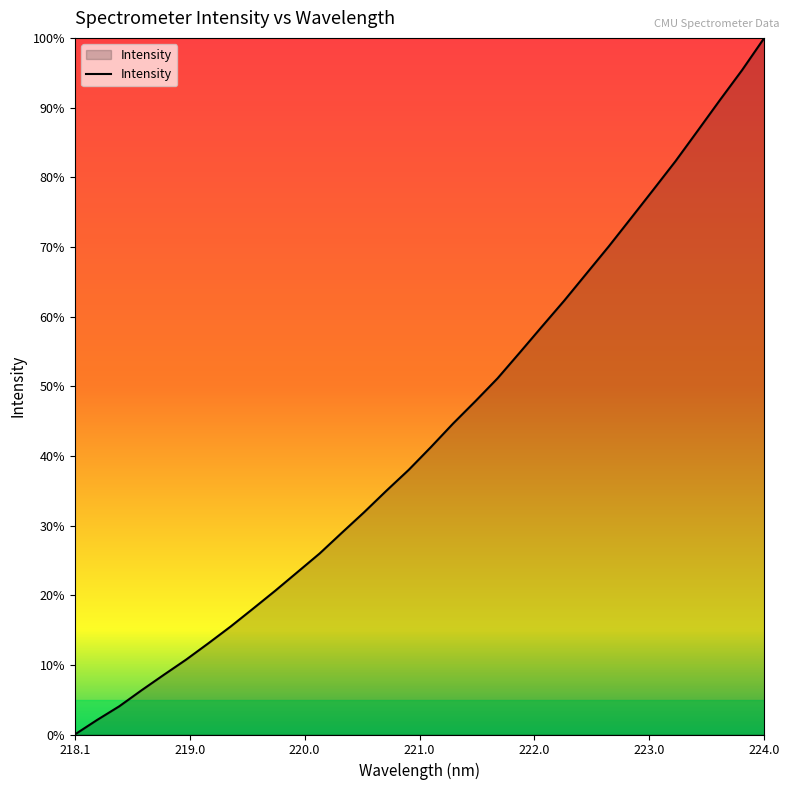

Does the chart display data point markers on the line(s)?

No